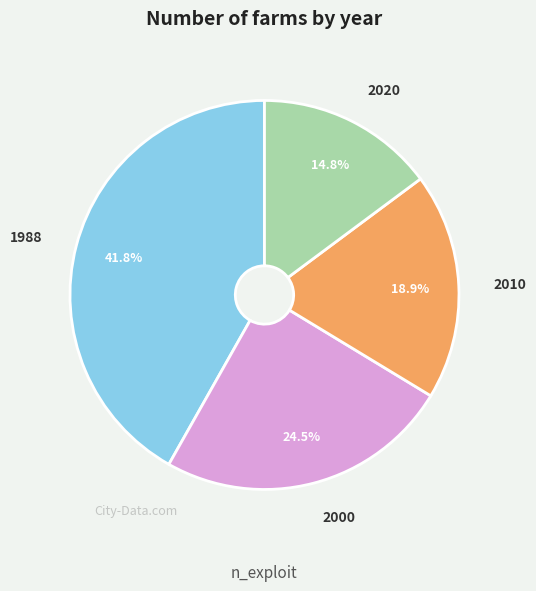

Which category has the smallest portion of the pie?

2020